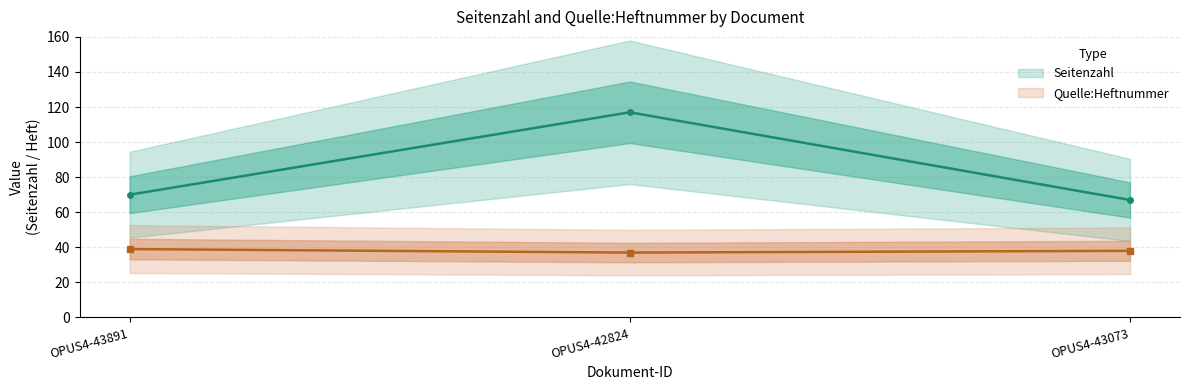

Does the chart have visible grid lines?

Yes